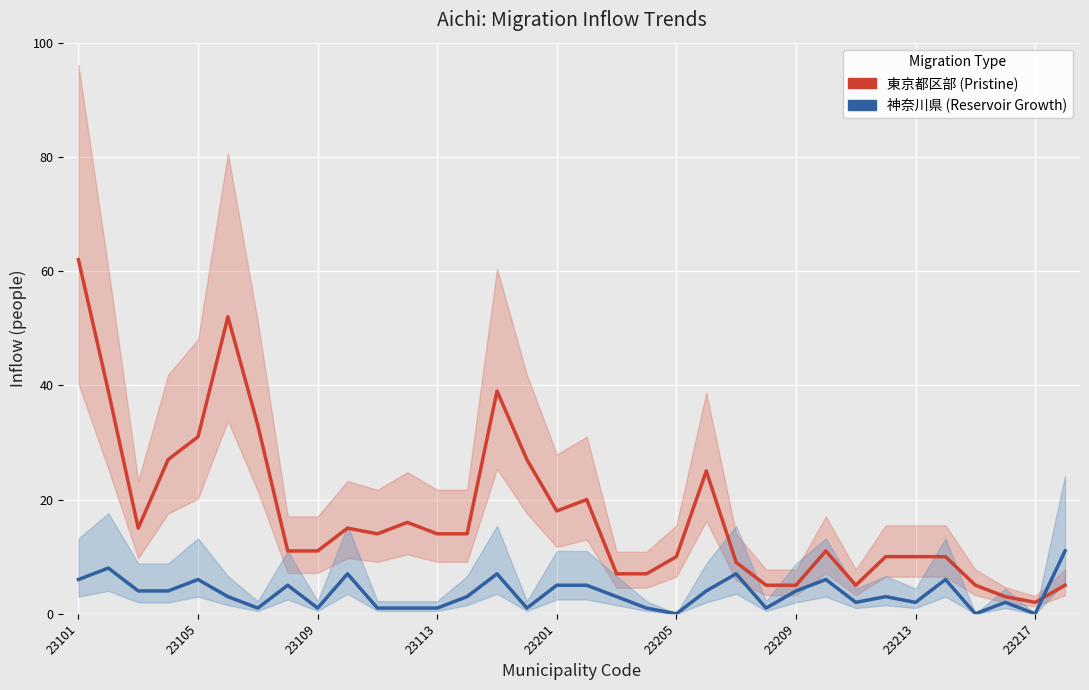

Is the value of 東京都区部 (Pristine) at 10 greater than the value of 神奈川県 (Reservoir Growth) at 30?

Yes